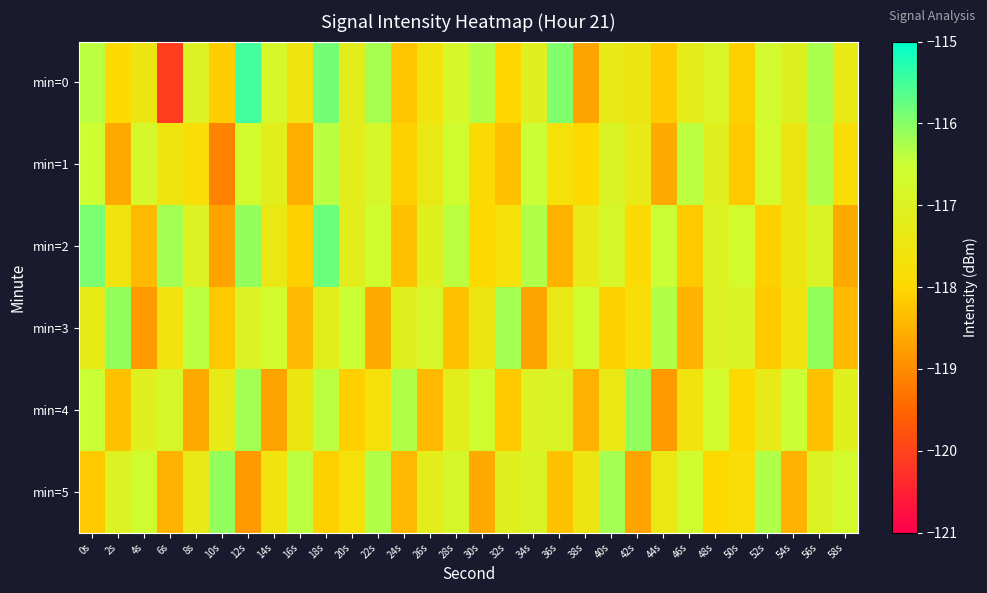

At which category is the sum across all series the highest?

18s